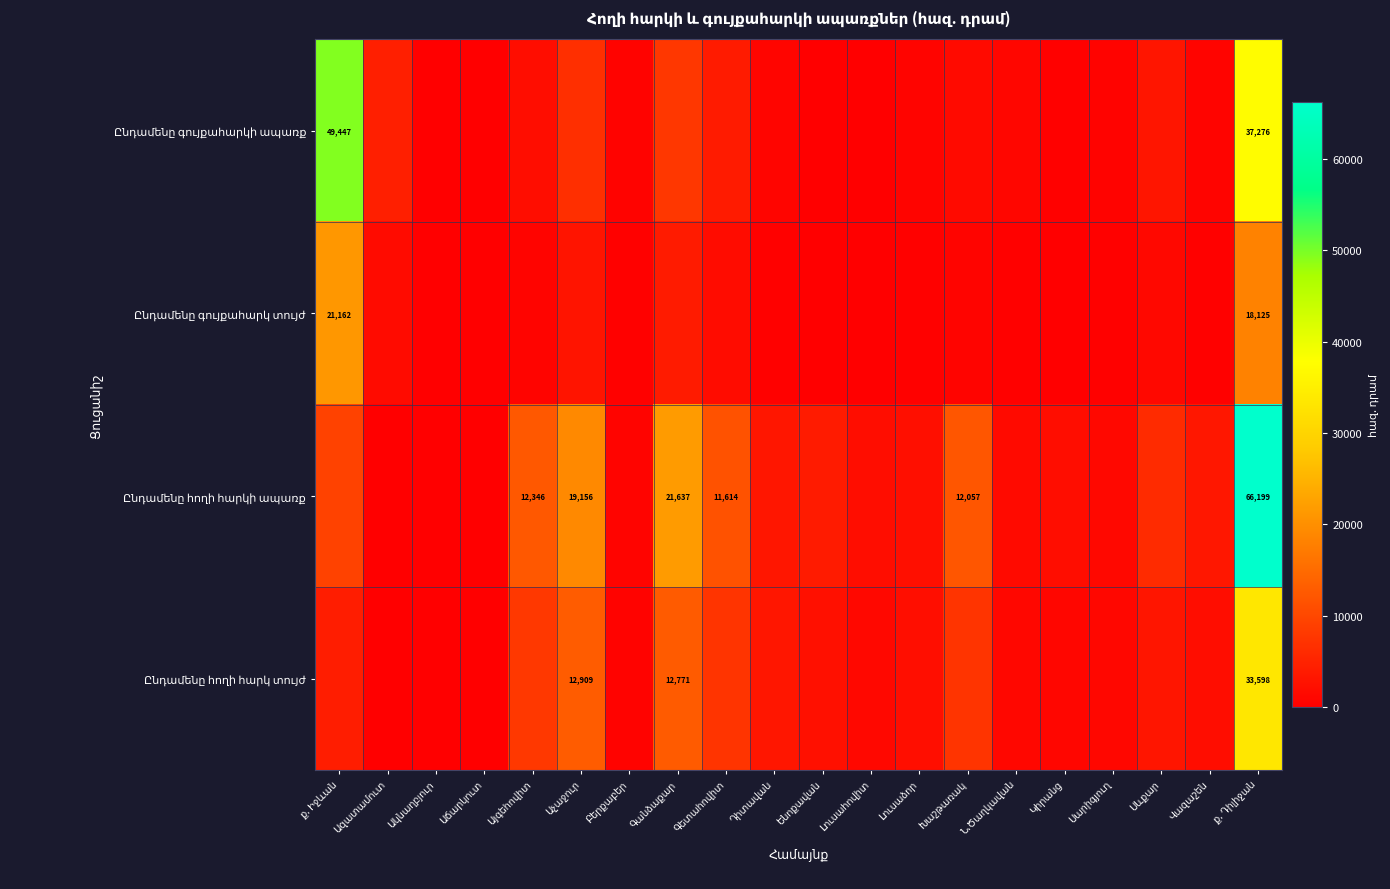

How many categories are shown in the chart?

20